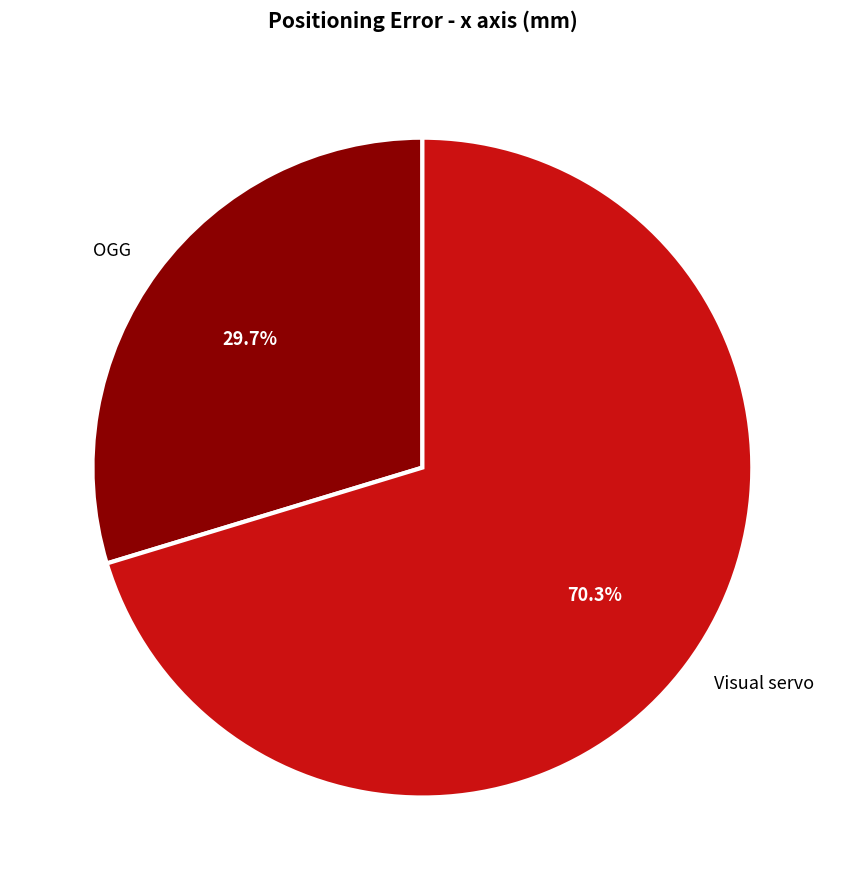

Which category has the biggest portion of the pie?

Visual servo